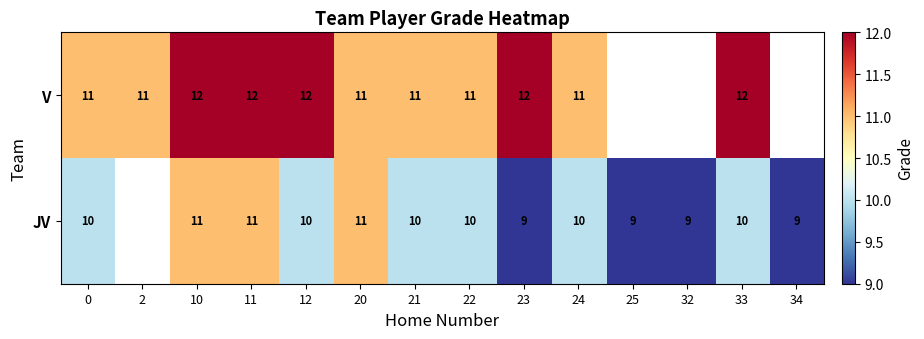

What is the sum of the JV values at 34 and 33?

19